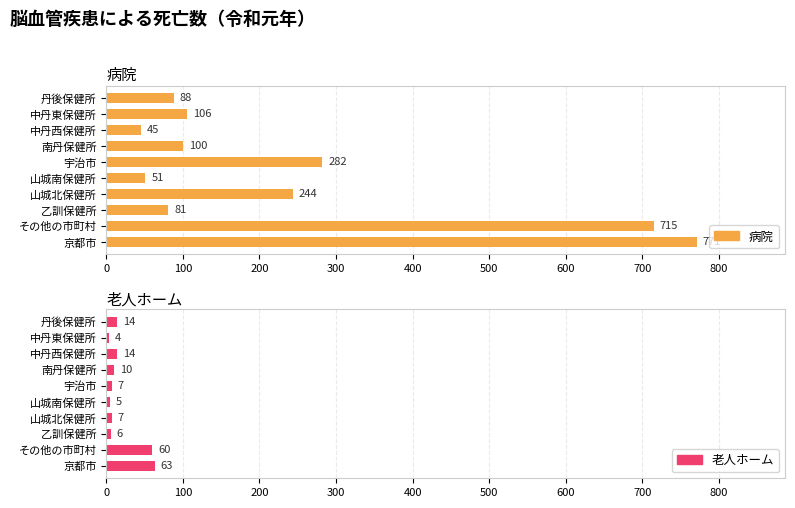

How many bars are there in total?

20